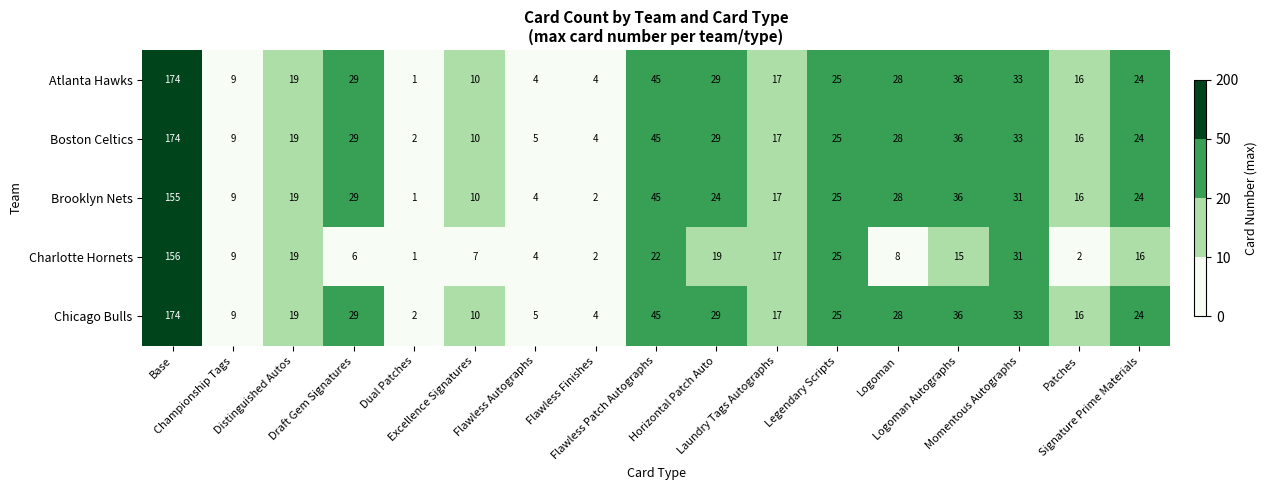

What is the difference between the maximum and second lowest values in the Boston Celtics series?

170